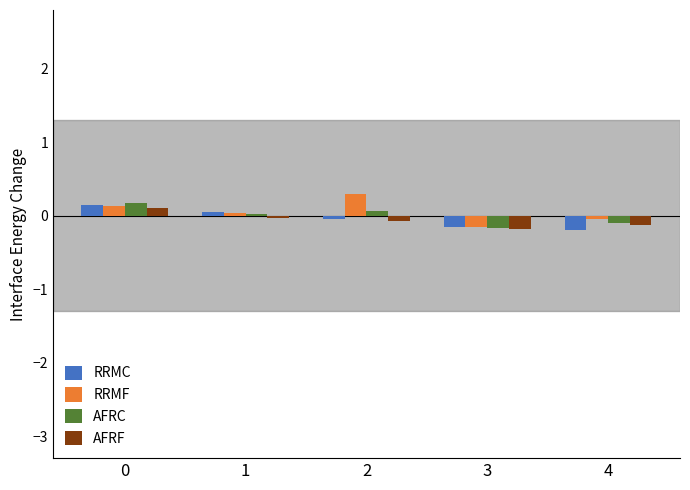

Count the number of data series in this chart.

4